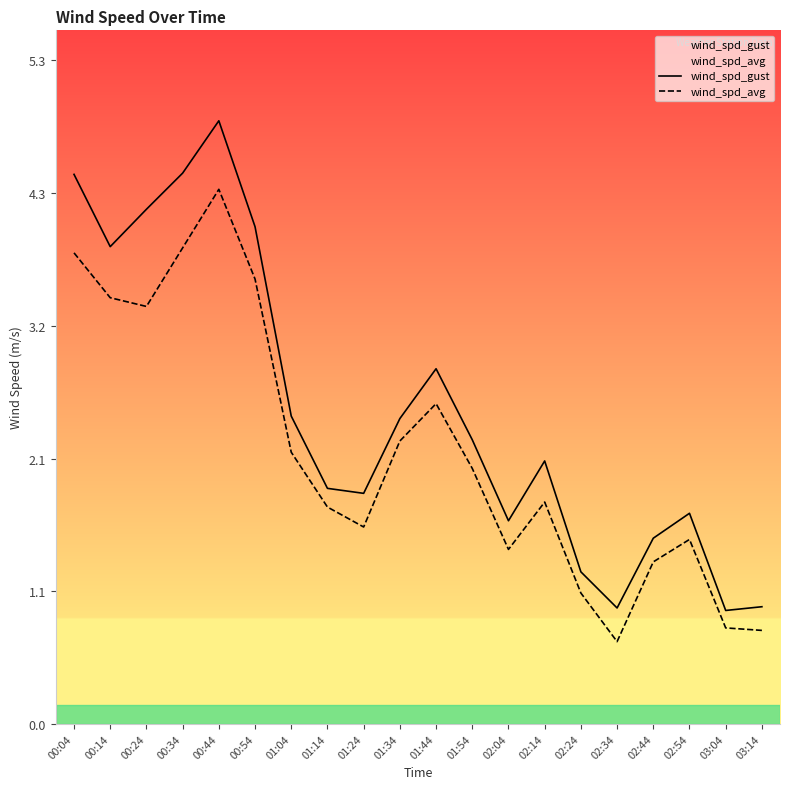

What is the lowest value of the wind_spd_gust series?

0.9